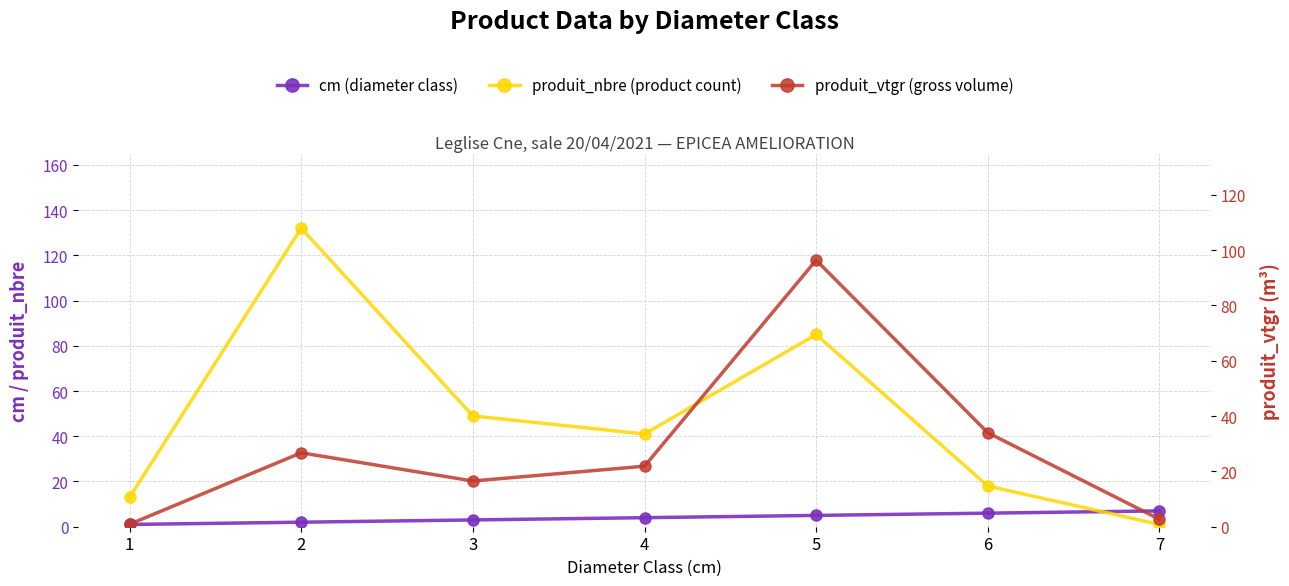

True or false: cm (diameter class) has more than 2 interior local peaks.

False